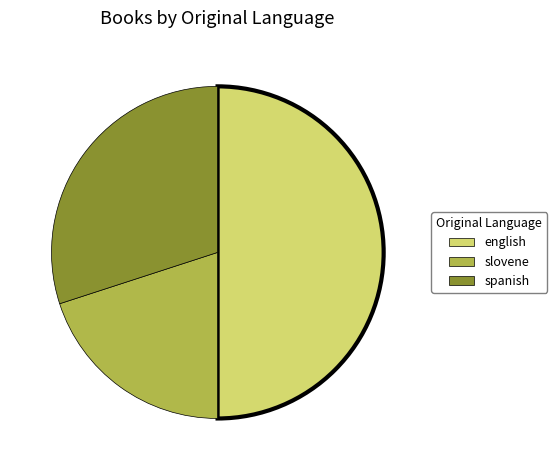

True or false: english accounts for 39% of the total.

False